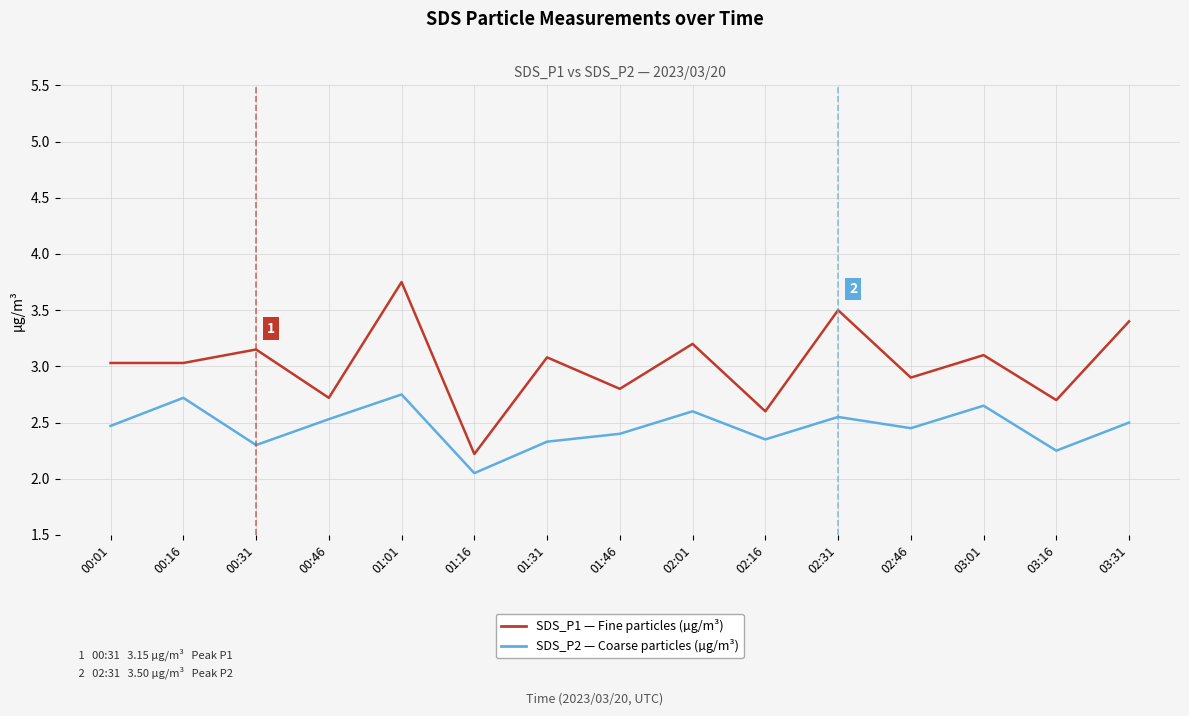

At which category is the sum across all series the highest?

01:01